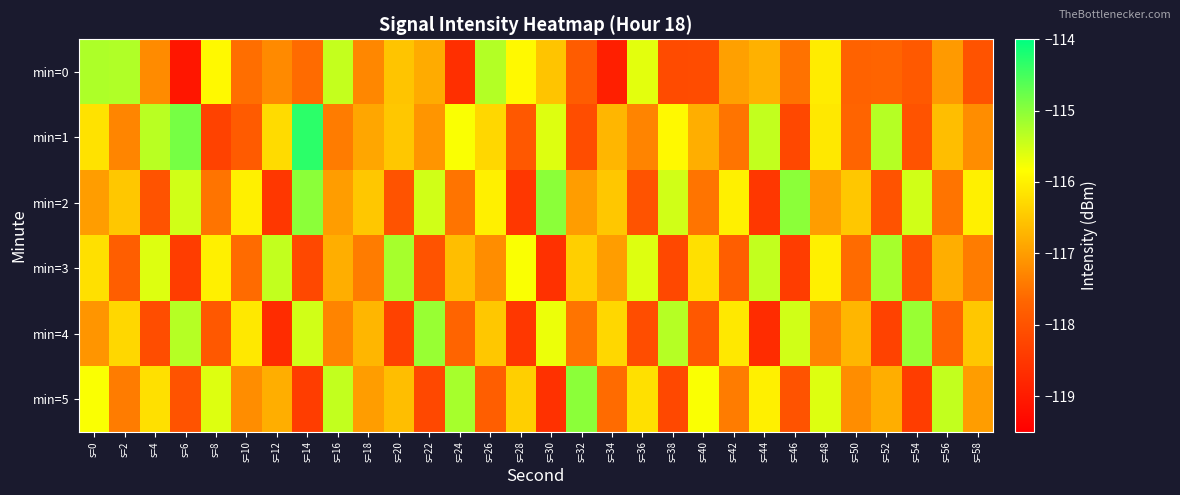

What is the spread (max minus min) of values at s=32?

3.1